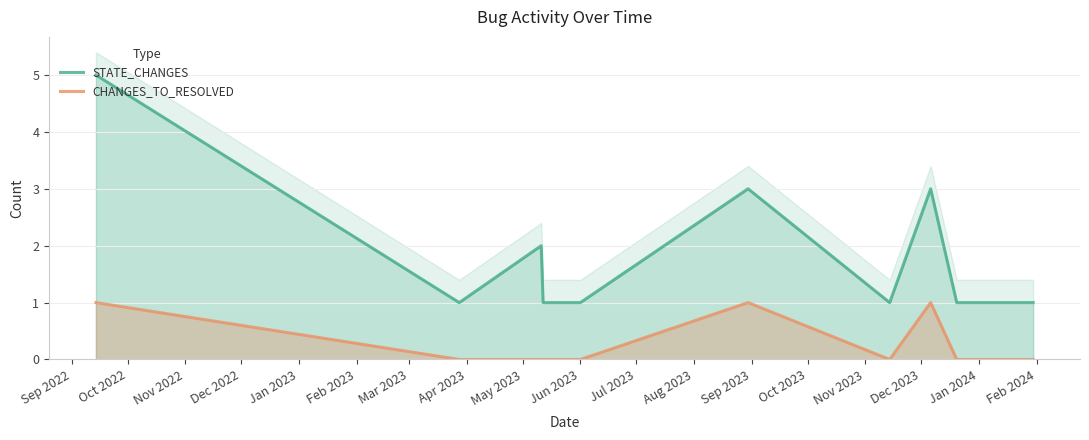

What is the sum of all STATE_CHANGES values?

21